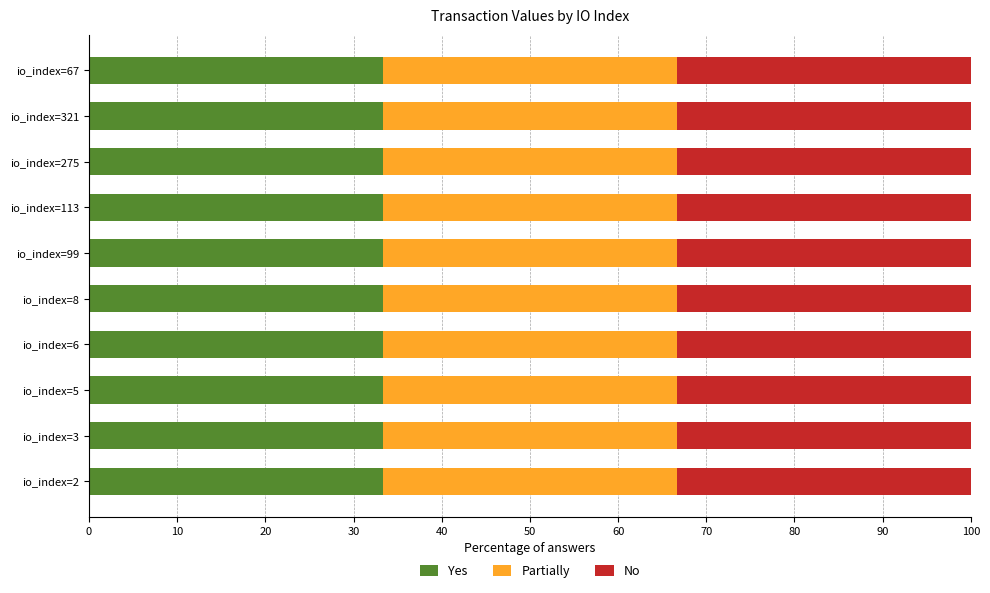

What is the maximum value for Yes?

33.3